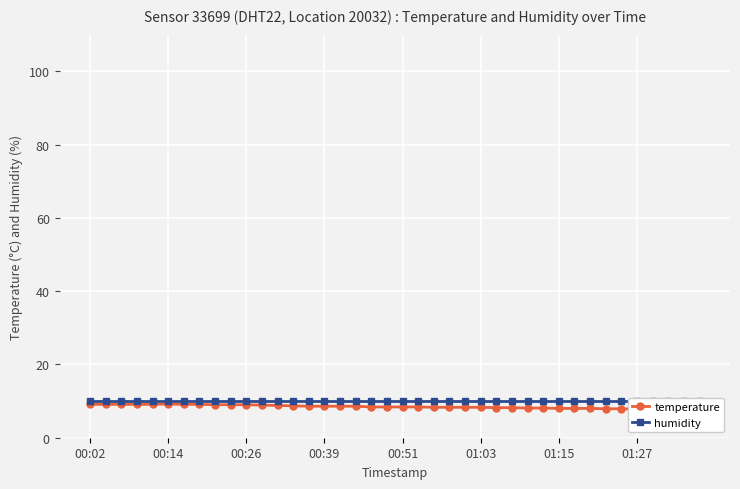

True or false: temperature and humidity cross at least once.

False